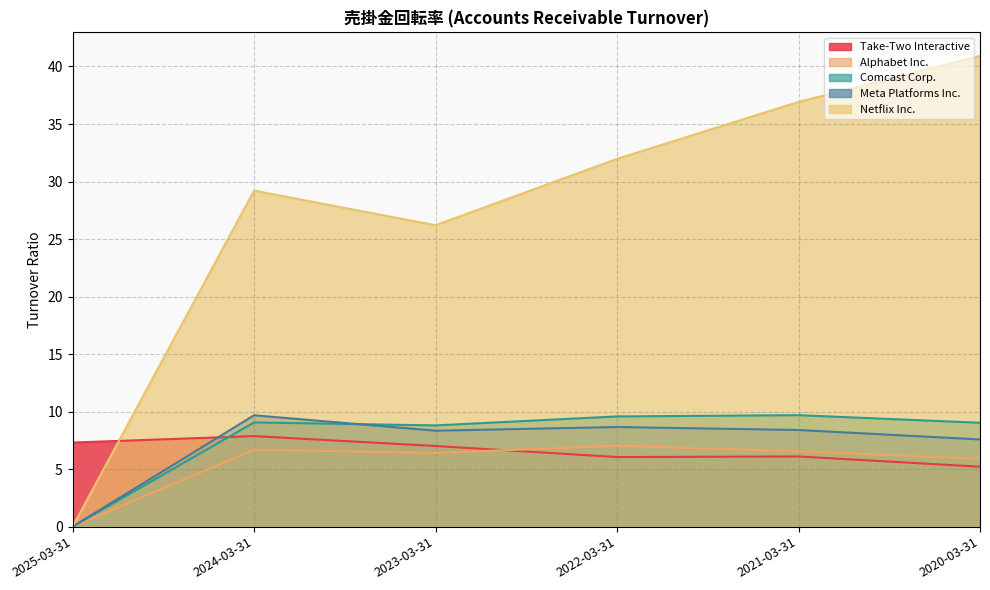

What is the difference between the maximum and minimum values in the Alphabet Inc. series?

7.0